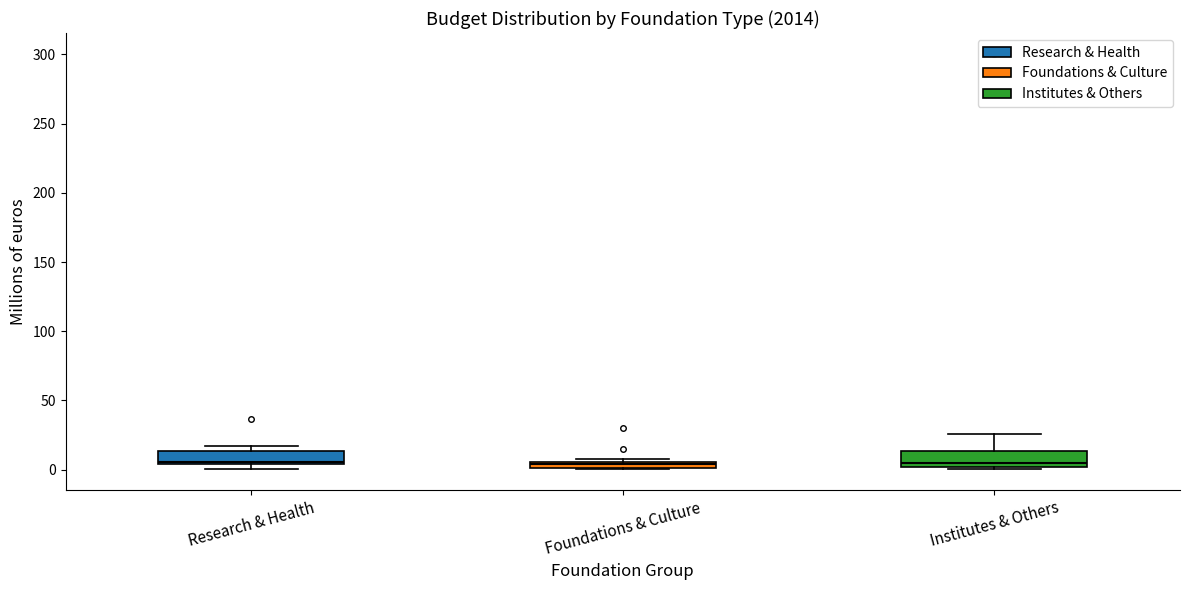

Where is the lower edge of the box for Foundations & Culture on the y-axis? The values are not printed on the chart, so give them approximately, as read against the axis.

0